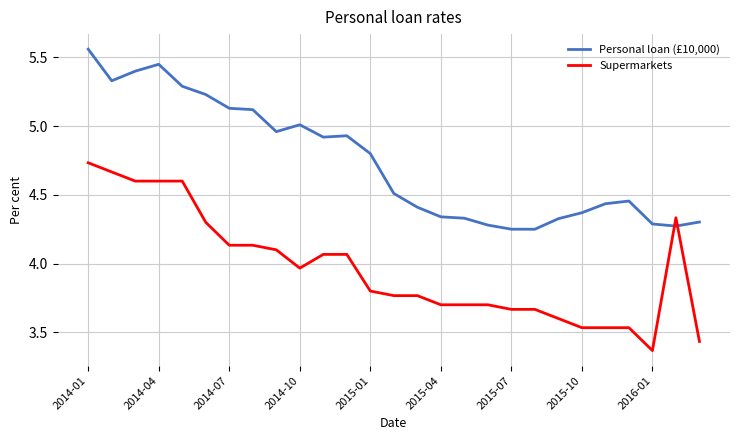

How many intersections are there between Personal loan (£10,000) and Supermarkets?

2